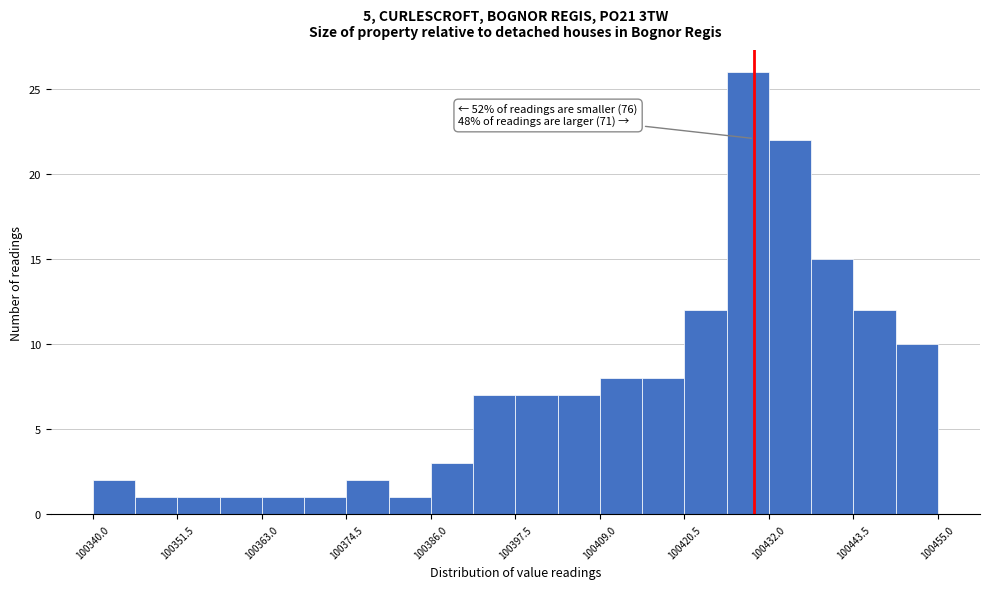

Read against the x-axis, roughly where is the centre of the tallest bar?

100430